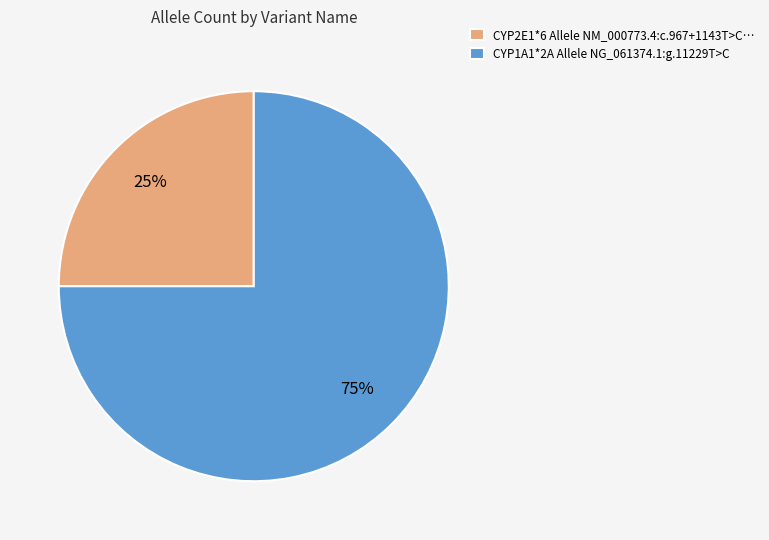

The CYP1A1*2A Allele NG_061374.1:g.11229T>C slice represents 86% of the pie. True or false?

False